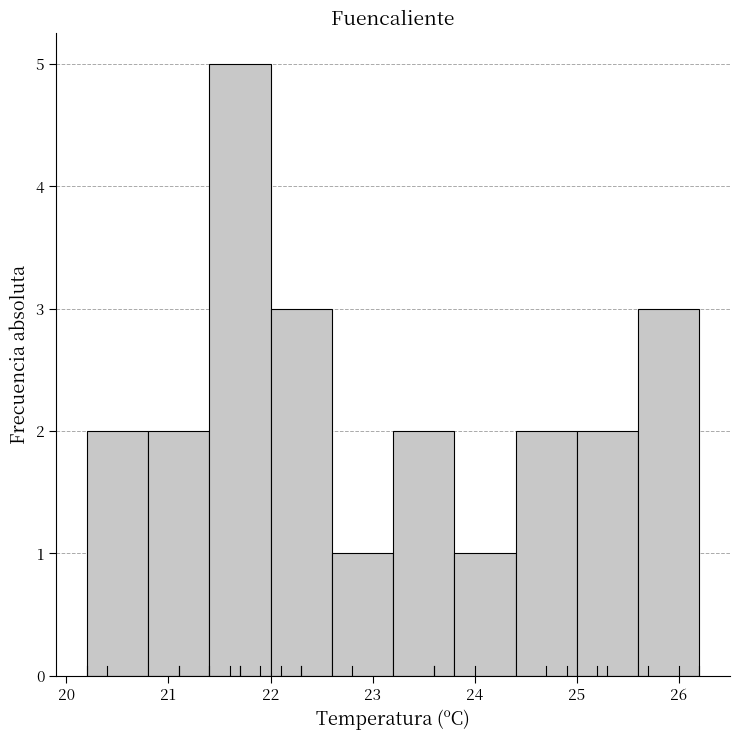

How tall is the bar that spans 23.8 to 24.4 on the x-axis? The values are not printed on the chart, so give them approximately, as read against the axis.

1